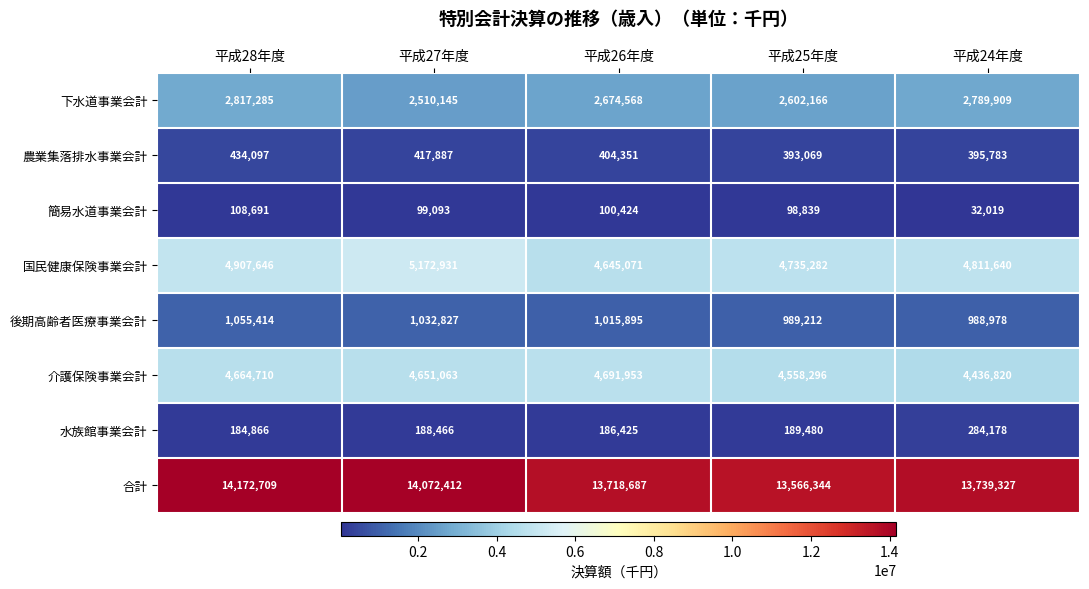

Which series has the largest range (max minus min)?

合計